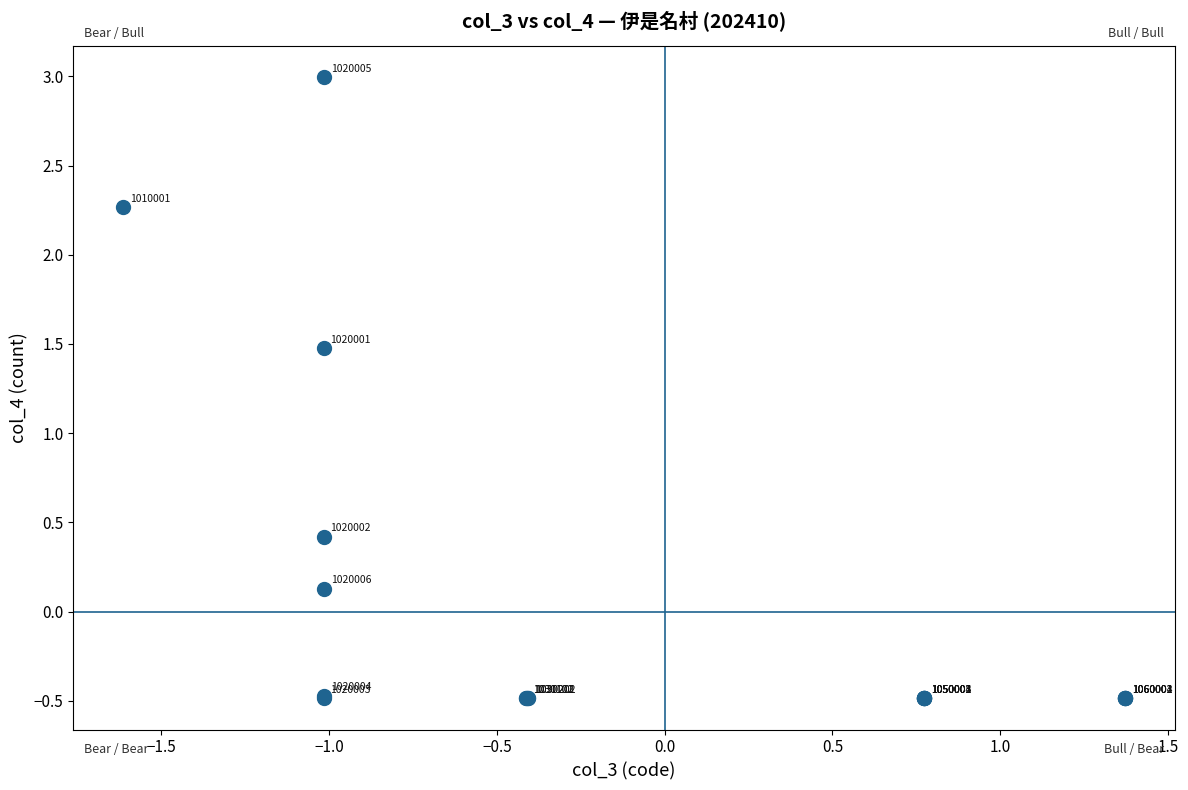

What Y value in the scatter plot is closest to 1?

1.5